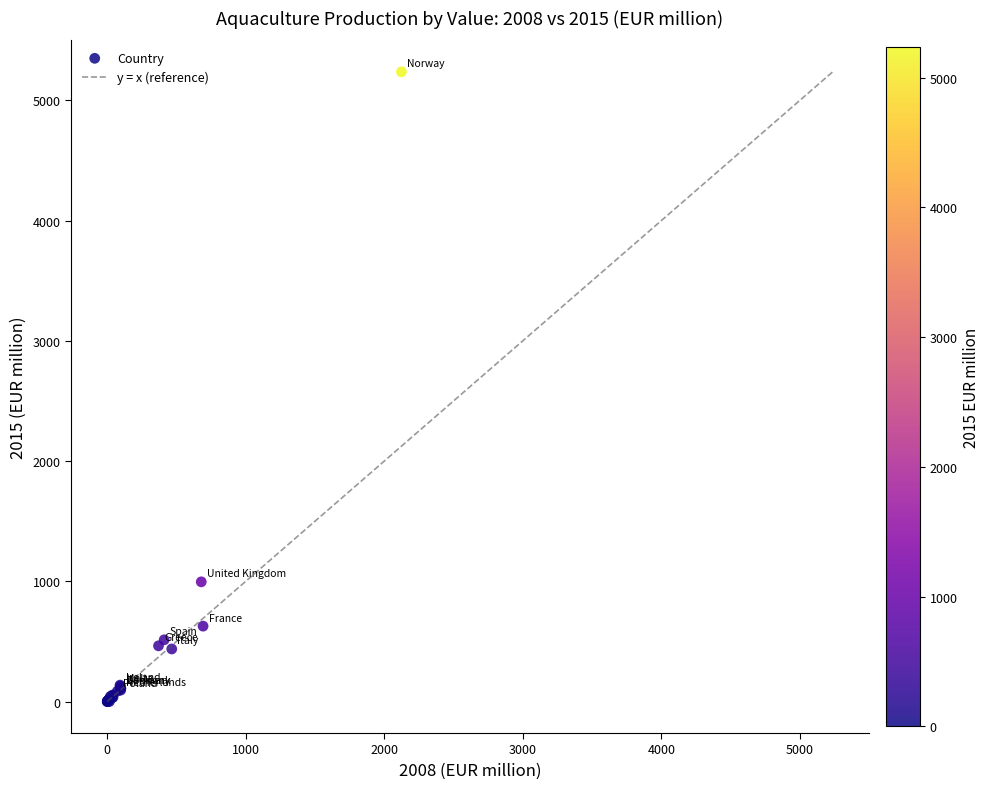

What Y value in the scatter plot is closest to 2618?

995.3